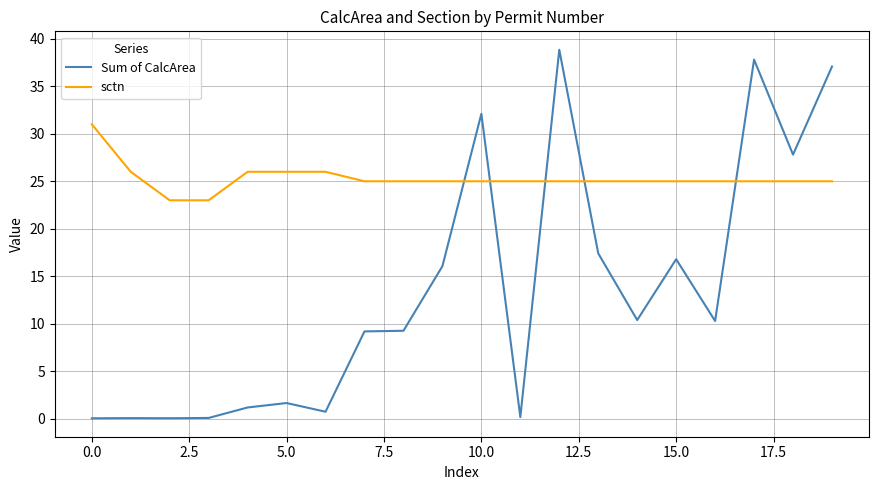

Does the chart display data point markers on the line(s)?

No